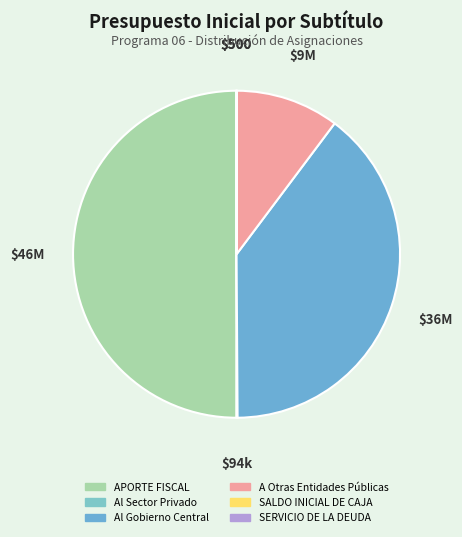

What is the smallest slice in the pie chart?

SALDO INICIAL DE CAJA